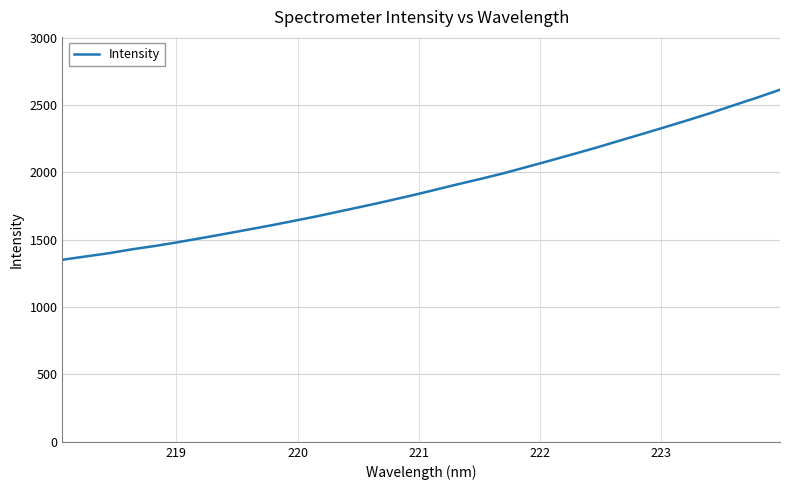

Reading left to right, list all the values displayed in this chart.

1351.1	1375.6	1399.7	1428.7	1453.7	1481.7	1512.1	1542.8	1574.4	1606.3	1640.2	1674.3	1711.3	1748.0	1785.9	1825.2	1866.3	1908.6	1949.1	1990.8	2037.4	2084.3	2132.3	2180.4	2231.8	2282.5	2334.1	2386.3	2440.1	2497.6	2553.9	2613.2